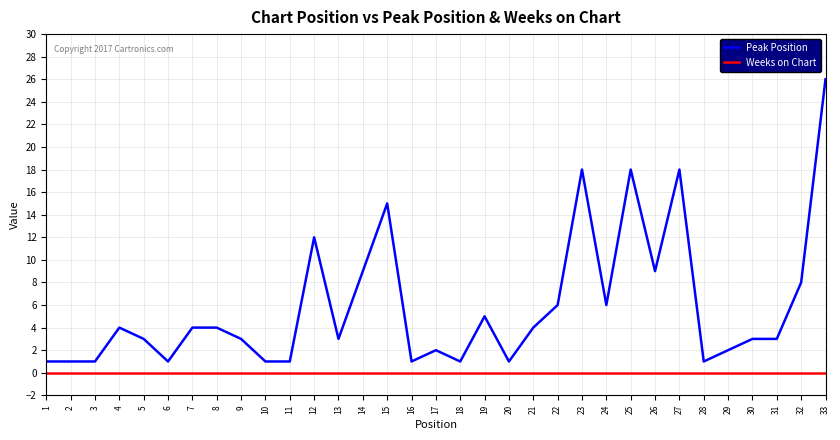

What is the total value across all series at 13?

3